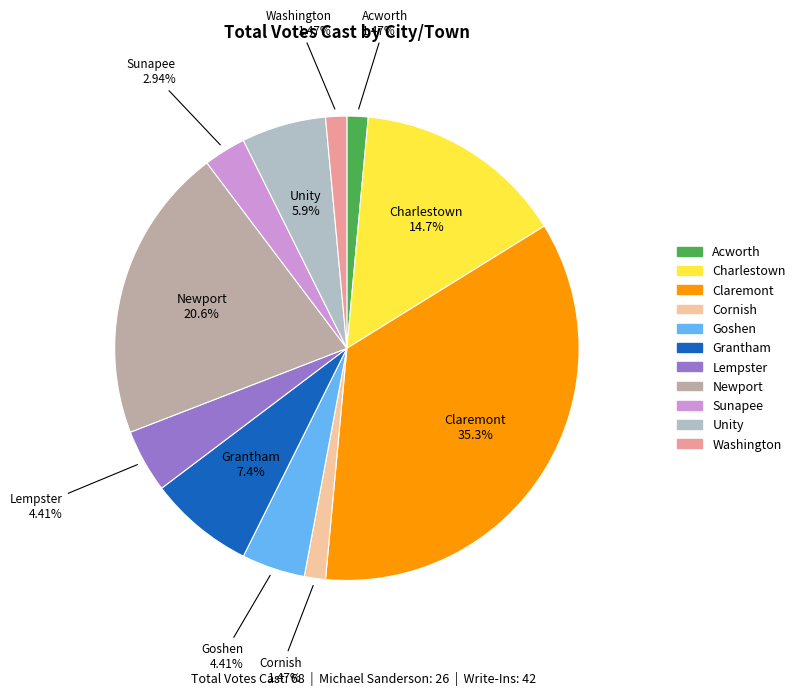

Count the number of slices in the pie.

11